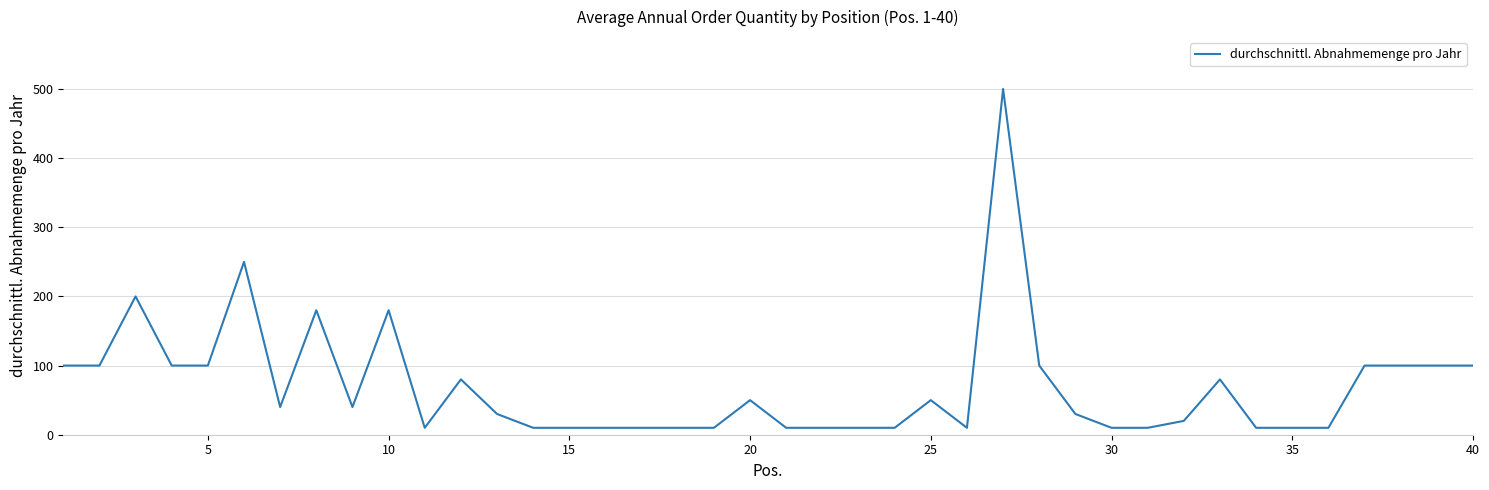

What is the difference between the maximum and minimum values?

490